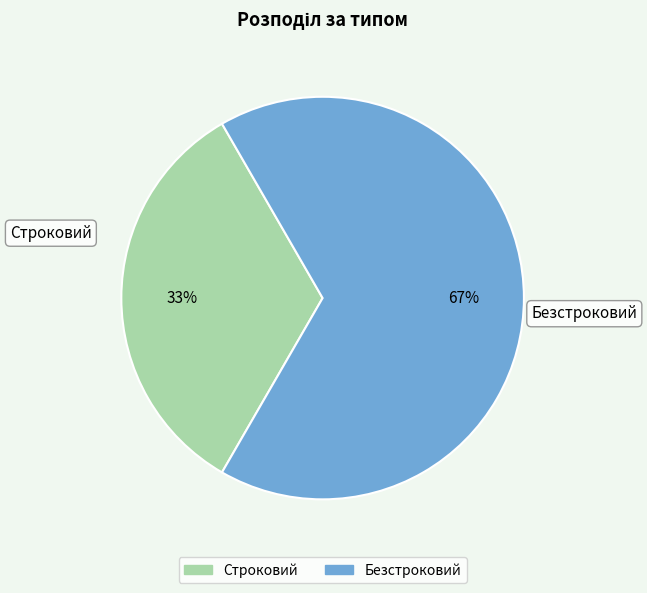

Between Строковий and Безстроковий, which is larger?

Безстроковий